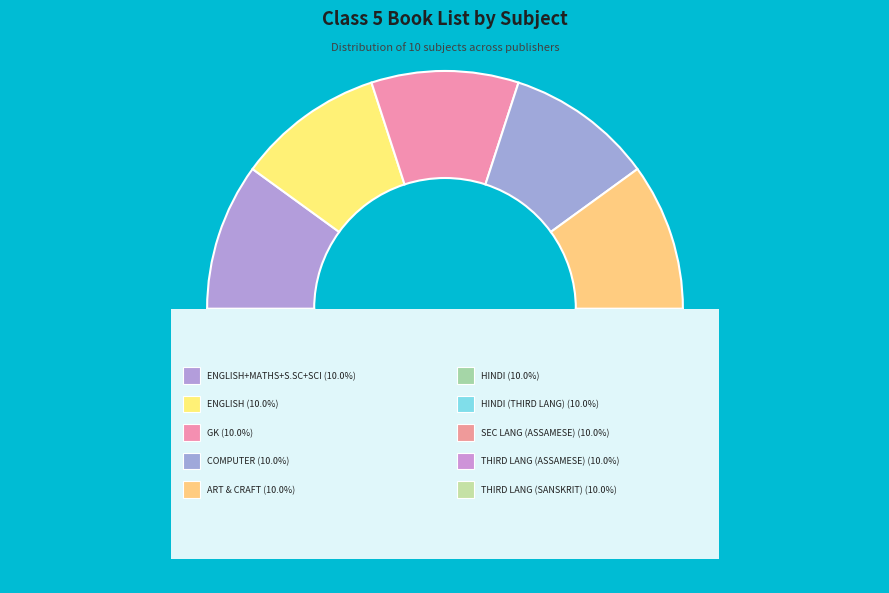

The ENGLISH +MATHS + S.SC+ SCIENCE slice represents 7% of the pie. True or false?

False